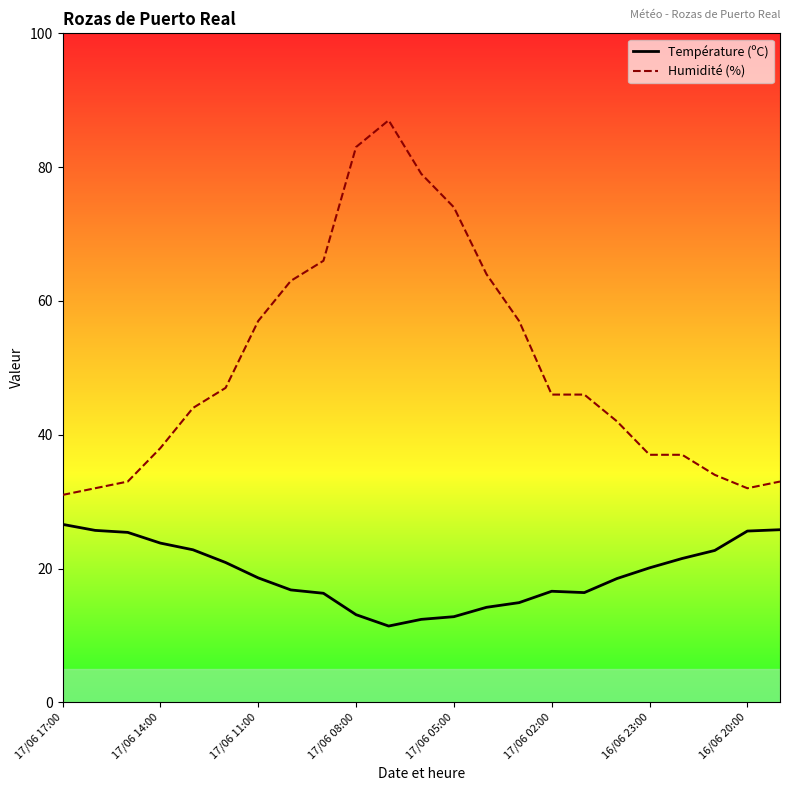

Which series has the largest total across all categories?

Humidité (%)